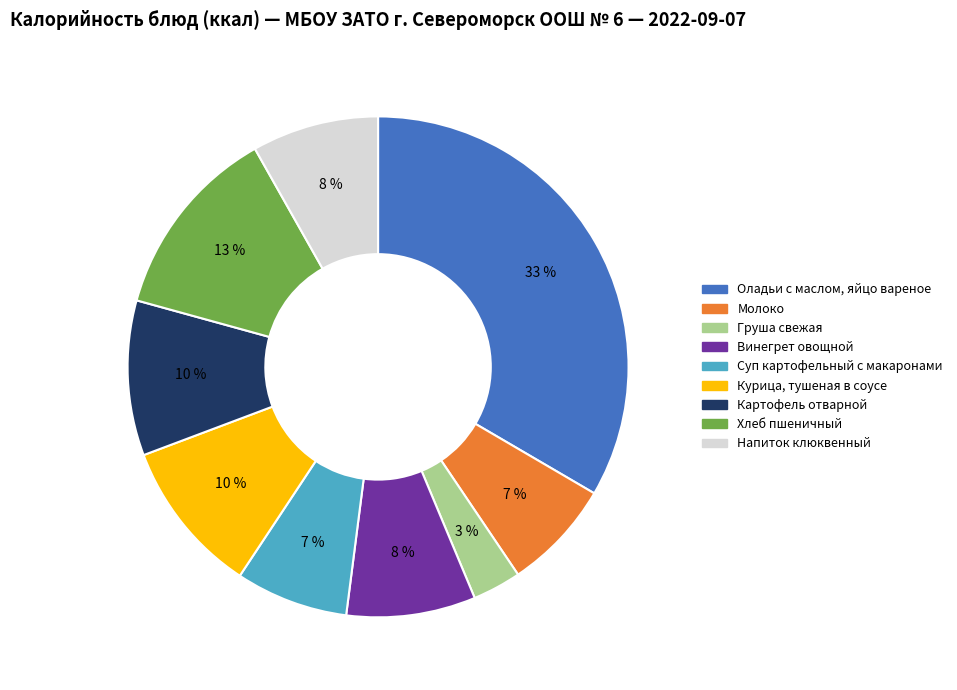

Which has a higher value, Хлеб пшеничный or Курица, тушеная в соусе?

Хлеб пшеничный